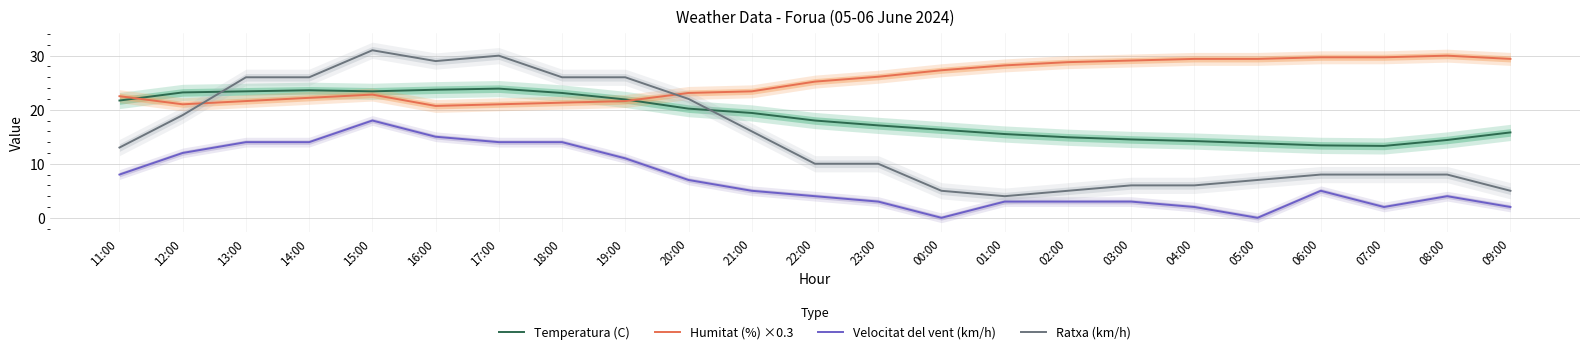

Which series has the largest total across all categories?

Humitat (%) ×0.3